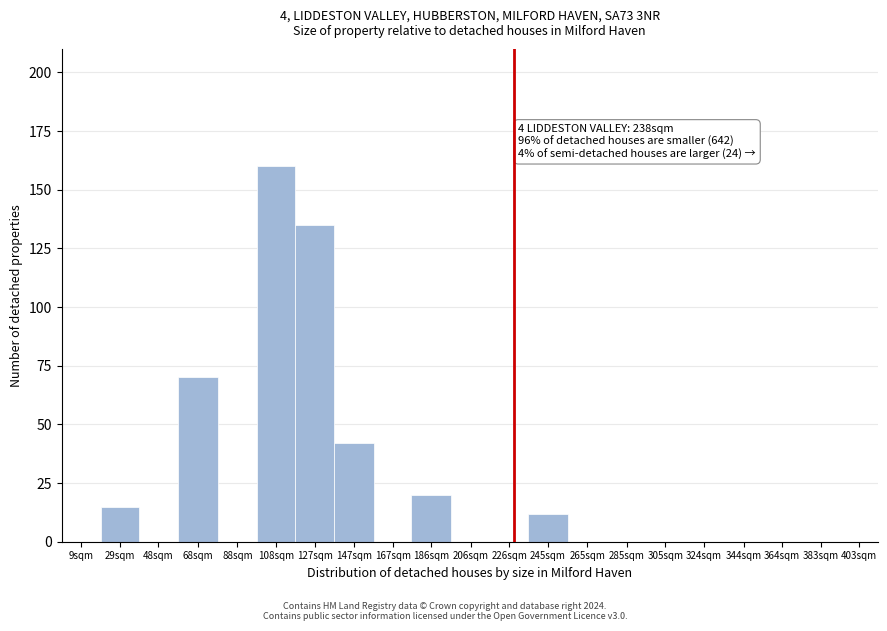

Reading left to right, list all the values displayed in this chart.

9sqm=0	29sqm=15	48sqm=0	68sqm=70	88sqm=0	108sqm=160	127sqm=135	147sqm=42	167sqm=0	186sqm=20	206sqm=0	226sqm=0	245sqm=12	265sqm=0	285sqm=0	305sqm=0	324sqm=0	344sqm=0	364sqm=0	383sqm=0	403sqm=0